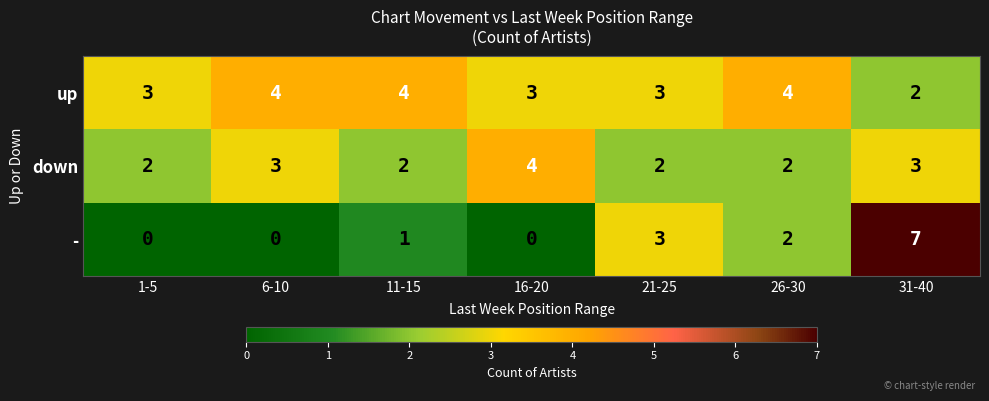

Reading left to right, extract all data points from this chart.

up: 3	4	4	3	3	4	2
down: 2	3	2	4	2	2	3
-: 0	0	1	0	3	2	7